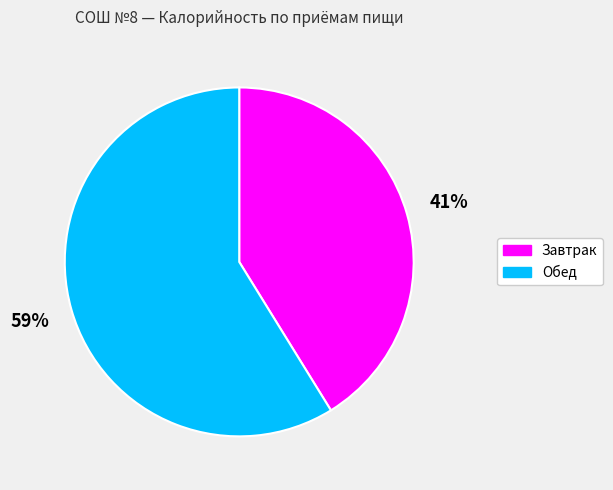

Is it true that Завтрак is 28% of the pie?

False